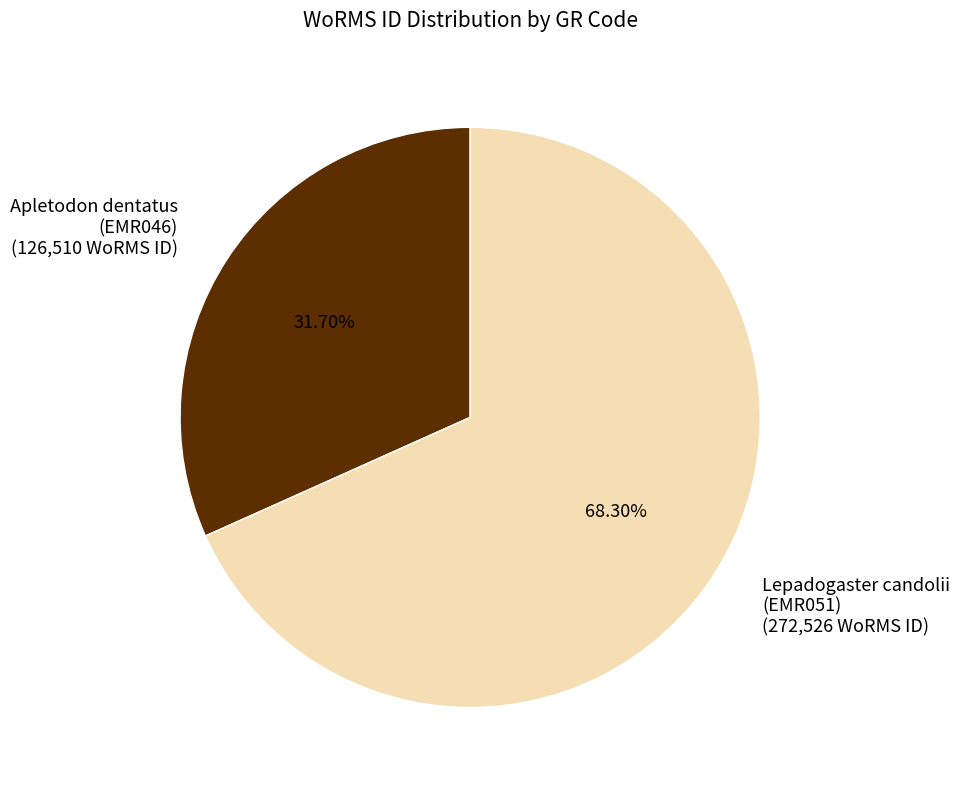

Approximately how many times larger is the value at Apletodon dentatus (EMR046) (126,510 WoRMS ID) compared to Lepadogaster candolii (EMR051) (272,526 WoRMS ID)?

0.5